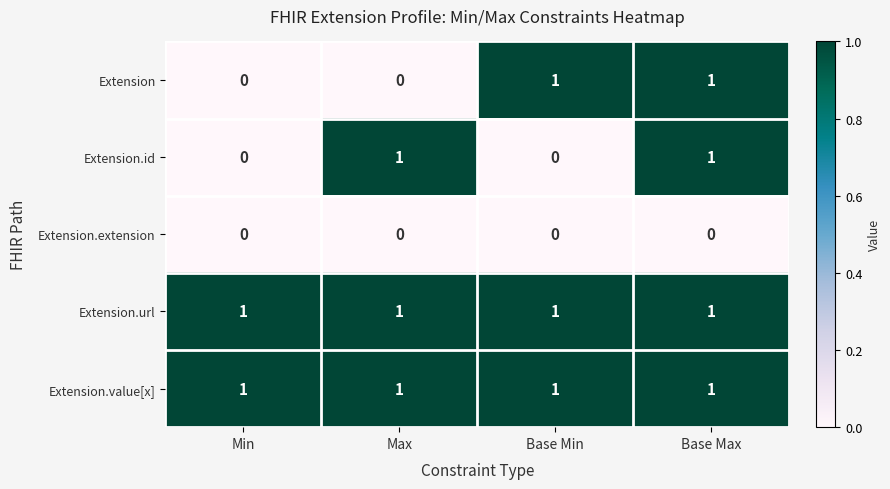

Reading right to left, extract all data points from this chart.

Extension: 1	1	0	0
Extension.id: 1	0	1	0
Extension.extension: 0	0	0	0
Extension.url: 1	1	1	1
Extension.value[x]: 1	1	1	1